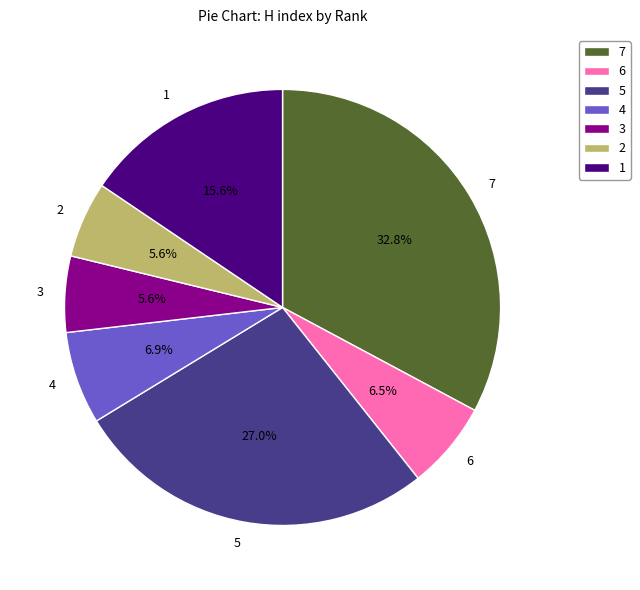

Do 5 and 6 together represent more than half of the pie?

No